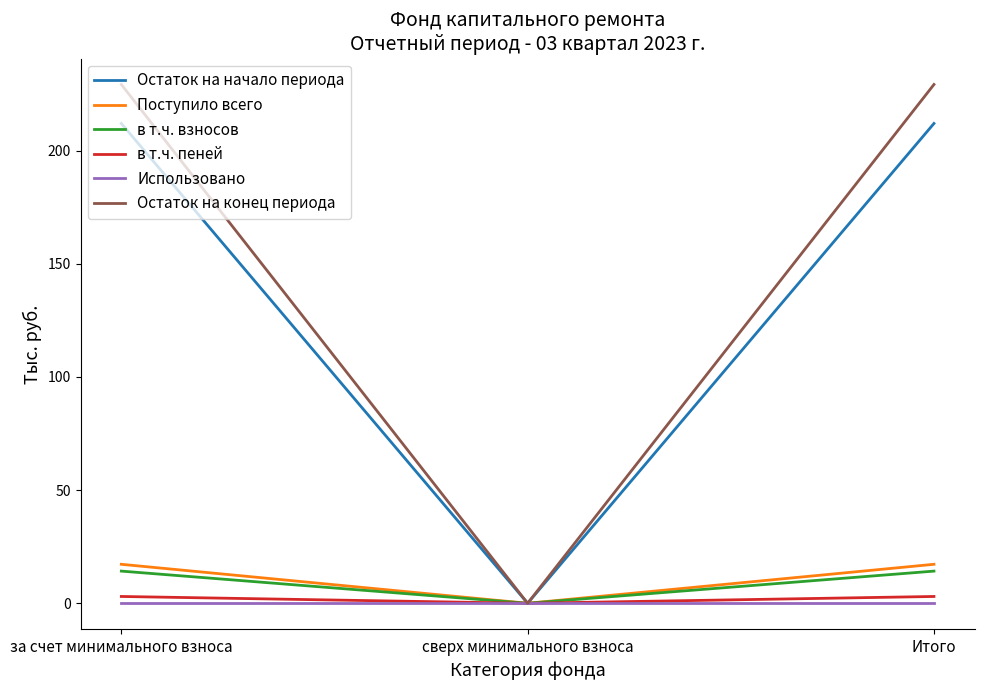

Which series has the largest total across all categories?

Остаток на конец периода